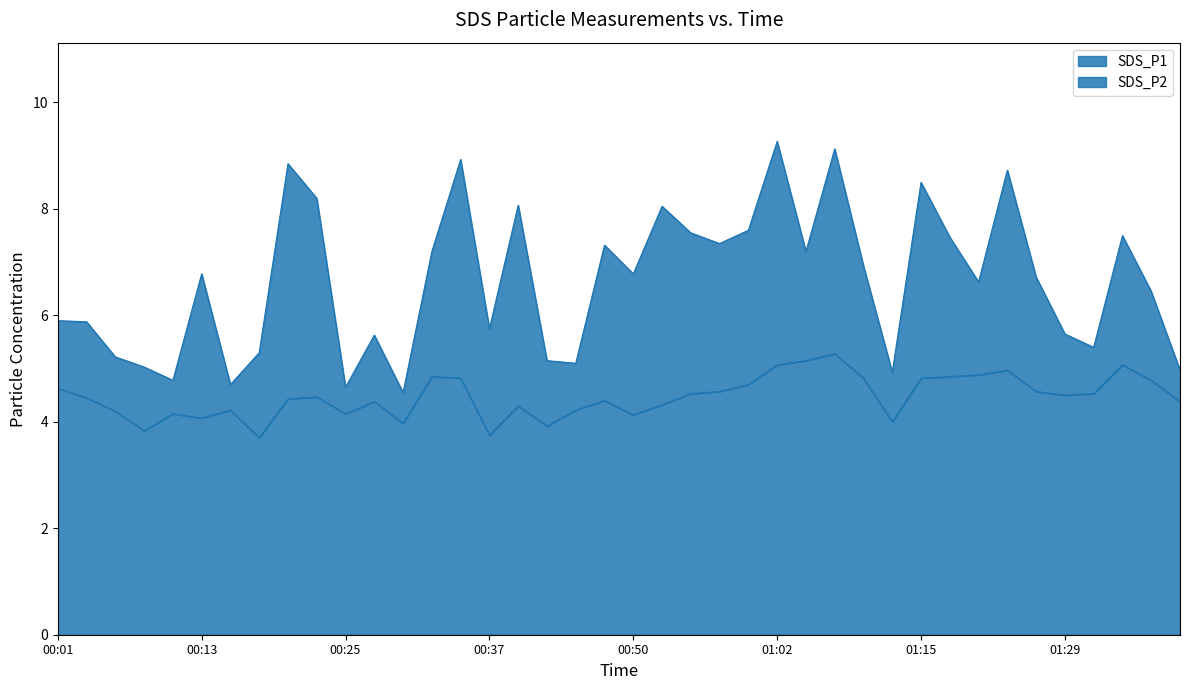

Reading left to right, what are all the values shown in this chart?

SDS_P1: 00:01=5.9	00:03=5.9	00:05=5.2	00:08=5.0	00:10=4.8	00:13=6.8	00:15=4.7	00:18=5.3	00:20=8.8	00:22=8.2	00:25=4.7	00:27=5.6	00:30=4.5	00:32=7.2	00:35=8.9	00:37=5.8	00:39=8.1	00:42=5.2	00:45=5.1	00:47=7.3	00:50=6.8	00:52=8.1	00:55=7.5	00:57=7.3	01:00=7.6	01:02=9.3	01:05=7.2	01:07=9.1	01:10=6.9	01:12=4.9	01:15=8.5	01:17=7.5	01:21=6.6	01:23=8.7	01:26=6.7	01:29=5.7	01:31=5.4	01:34=7.5	01:36=6.5	01:39=5.0
SDS_P2: 00:01=4.6	00:03=4.5	00:05=4.2	00:08=3.8	00:10=4.2	00:13=4.1	00:15=4.2	00:18=3.7	00:20=4.4	00:22=4.5	00:25=4.2	00:27=4.4	00:30=4.0	00:32=4.8	00:35=4.8	00:37=3.8	00:39=4.3	00:42=3.9	00:45=4.2	00:47=4.4	00:50=4.1	00:52=4.3	00:55=4.5	00:57=4.6	01:00=4.7	01:02=5.1	01:05=5.2	01:07=5.3	01:10=4.8	01:12=4.0	01:15=4.8	01:17=4.8	01:21=4.9	01:23=5.0	01:26=4.6	01:29=4.5	01:31=4.5	01:34=5.1	01:36=4.8	01:39=4.4